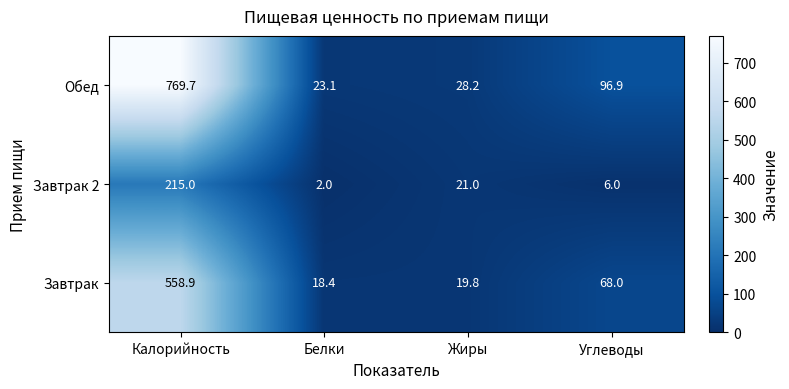

Reading left to right, list all the values displayed in this chart.

Обед: Калорийность=769.7	Белки=23.1	Жиры=28.2	Углеводы=96.9
Завтрак 2: Калорийность=215.0	Белки=2.0	Жиры=21.0	Углеводы=6.0
Завтрак: Калорийность=558.9	Белки=18.4	Жиры=19.8	Углеводы=68.0